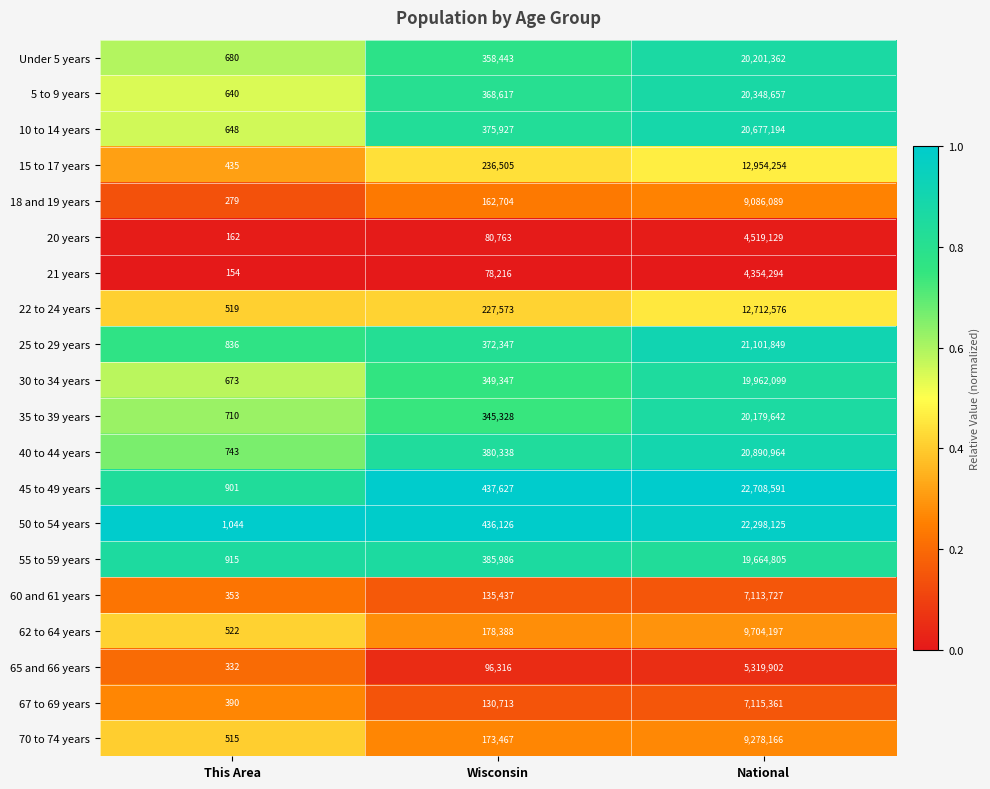

What is the total value across all series at This Area?

11451